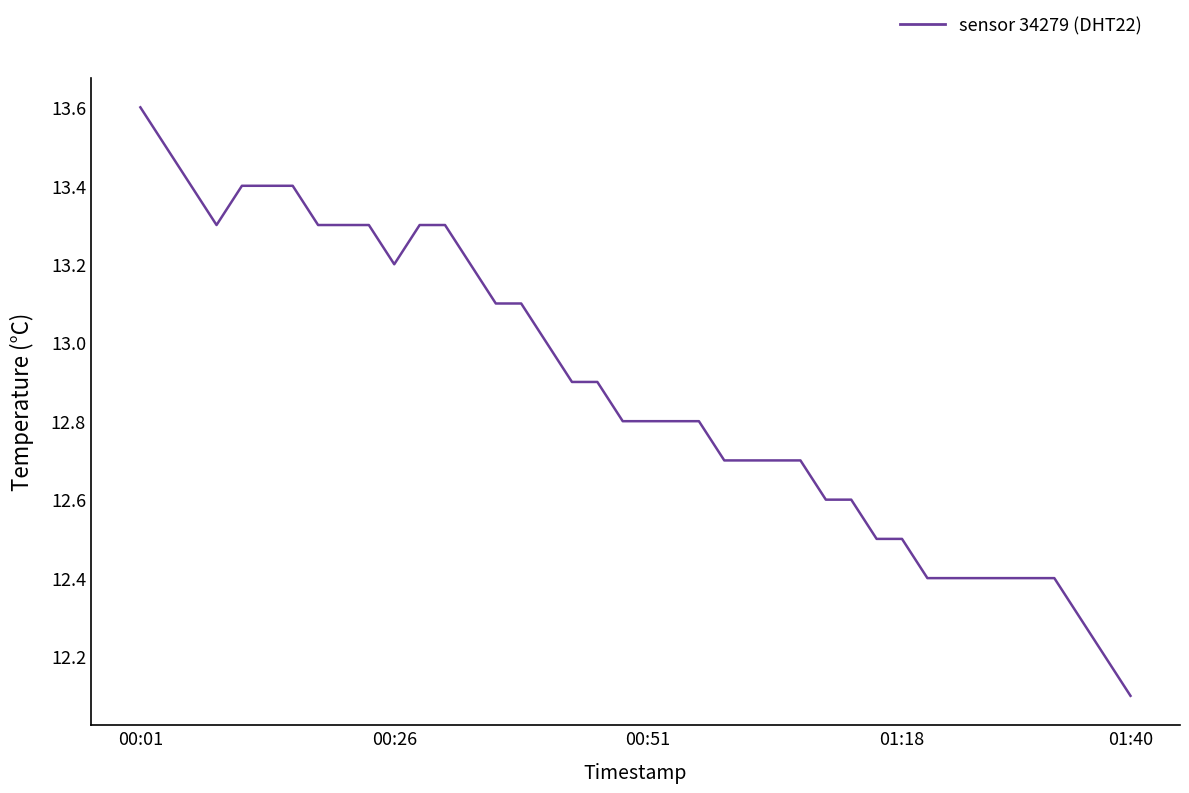

At which category does the chart reach its peak across all series?

00:01